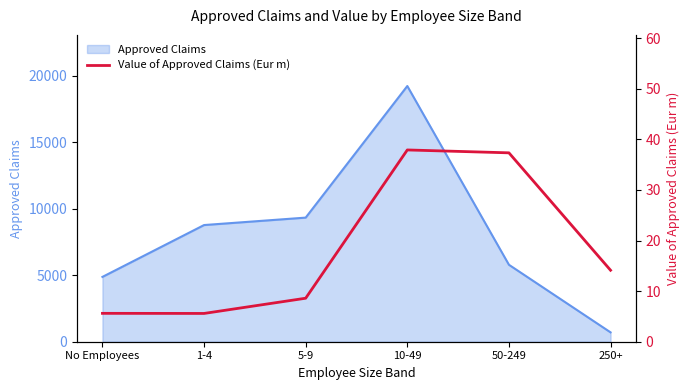

What is the sum of all values?

109.2